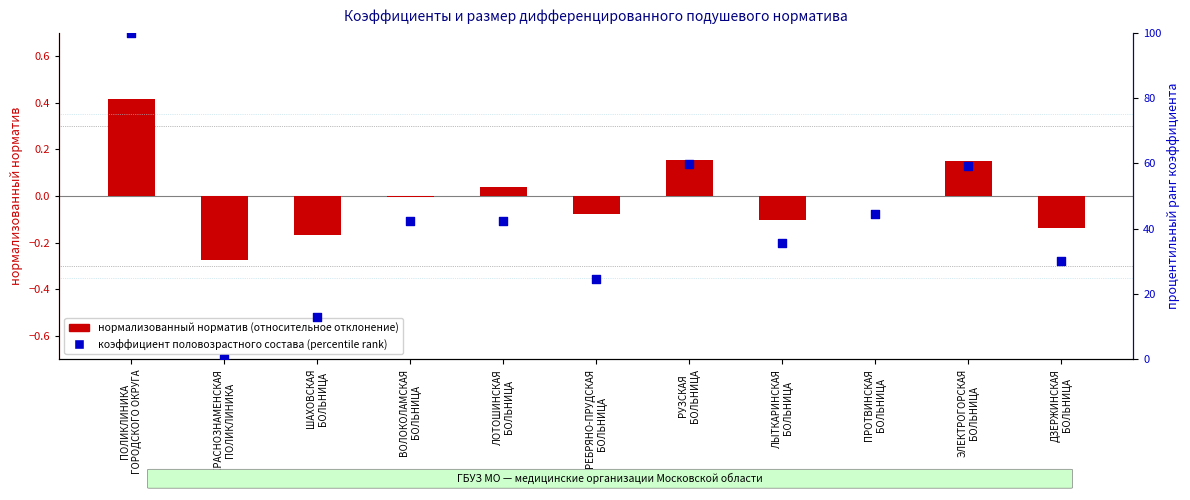

What is the total value across all series at ЭЛЕКТРОГОРСКАЯ
БОЛЬНИЦА?

59.2